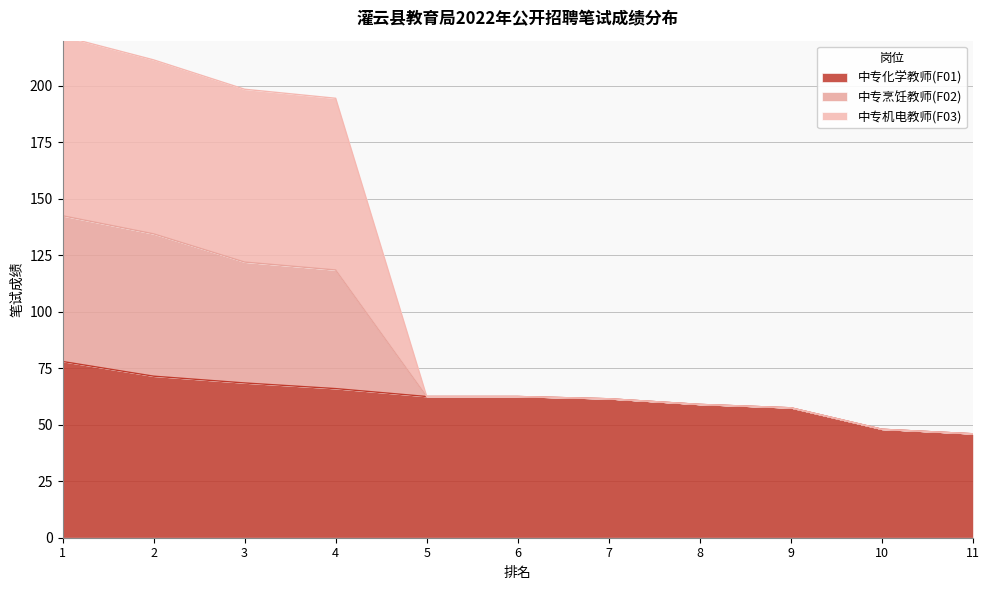

What is the minimum value for 中专化学教师(F01)?

46.0